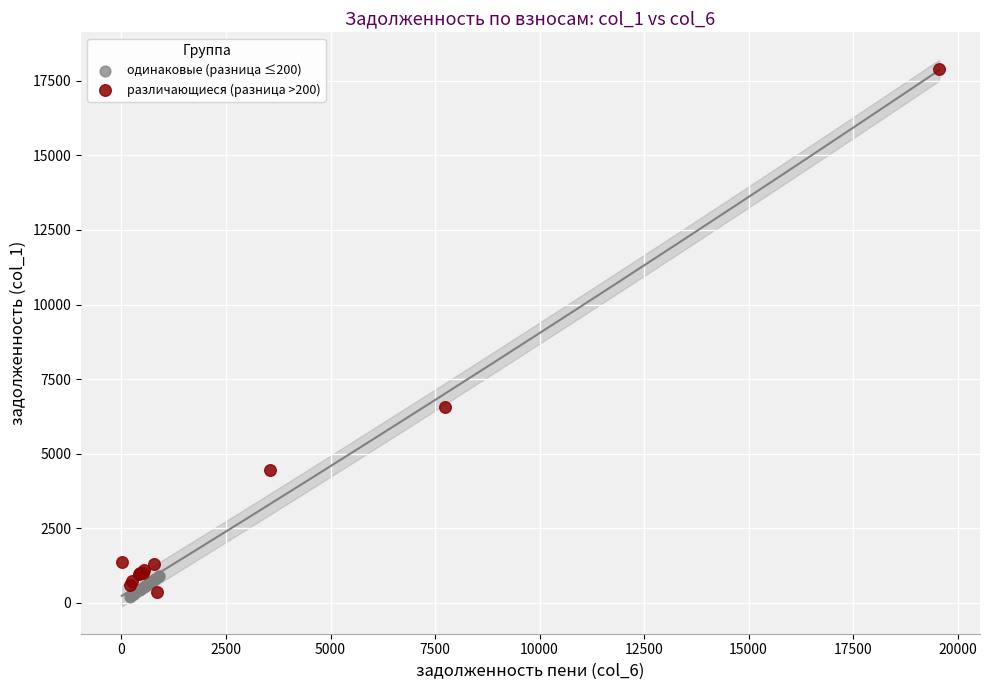

What are all the series names shown in the legend?

одинаковые (разница ≤200), различающиеся (разница >200)